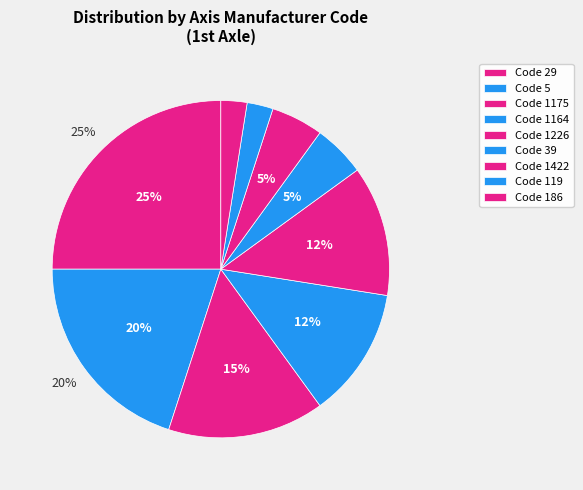

Does any single category account for the majority?

No